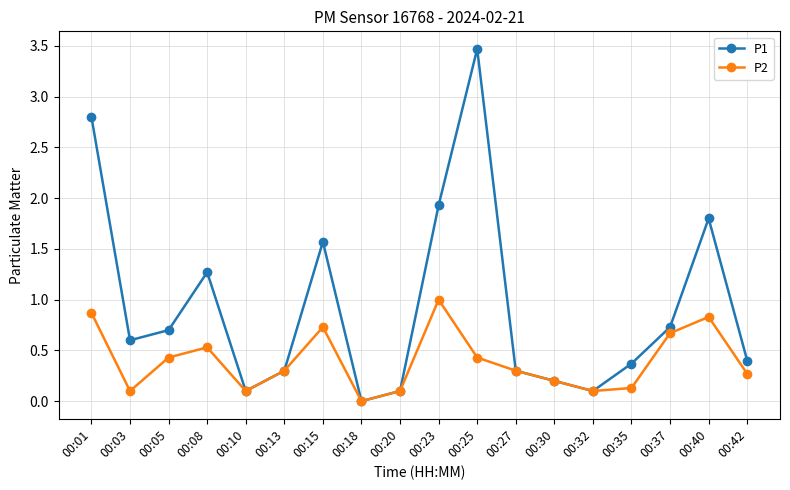

What is the difference between the second highest and minimum values in the P2 series?

0.9